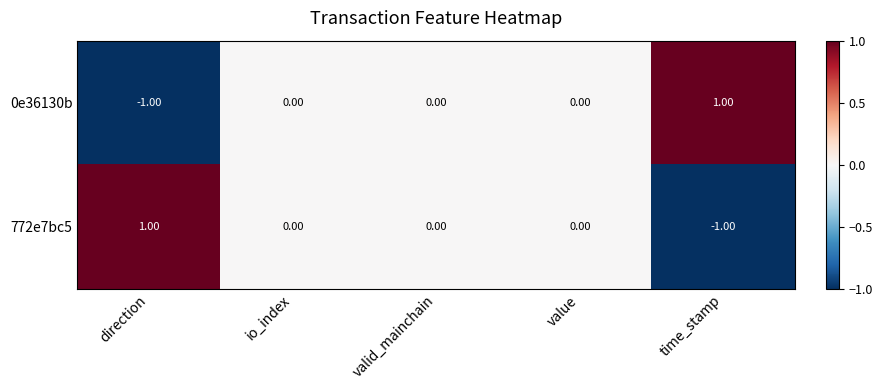

At which label does 772e7bc5 first exceed 0?

direction